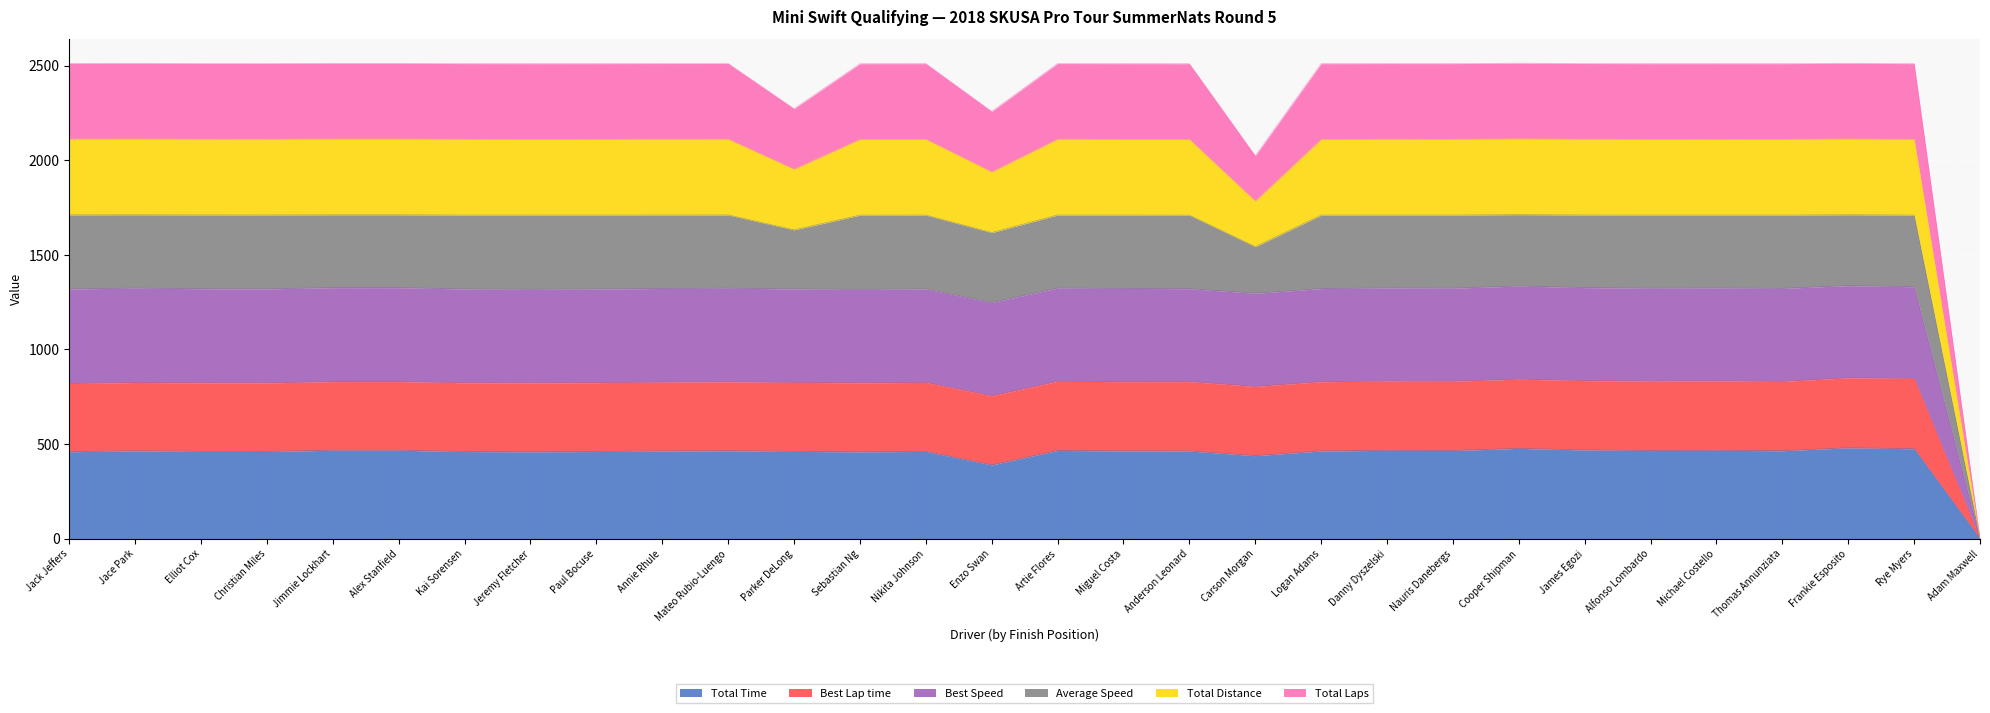

Rank the categories by Best Lap time value from lowest to highest.

Adam Maxwell, Enzo Swan, Carson Morgan, Sebastian Ng, Jeremy Fletcher, Paul Bocuse, Kai Sorensen, Jack Jeffers, Nikita Johnson, Parker DeLong, Christian Miles, Elliot Cox, Anderson Leonard, Logan Adams, Annie Rhule, Miguel Costa, Thomas Annunziata, Alfonso Lombardo, Mateo Rubio-Luengo, Nauris Danebergs, Jace Park, Artie Flores, Michael Costello, Danny Dyszelski, Alex Stanfield, Jimmie Lockhart, James Egozi, Rye Myers, Cooper Shipman, Frankie Esposito